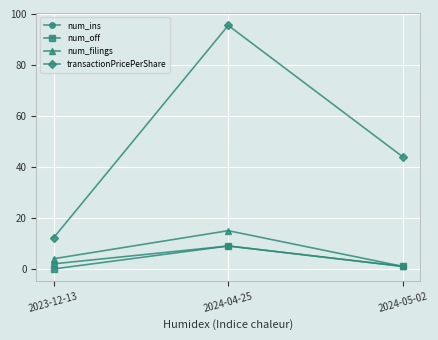

What is the label of the 1st point from the left?

2023-12-13